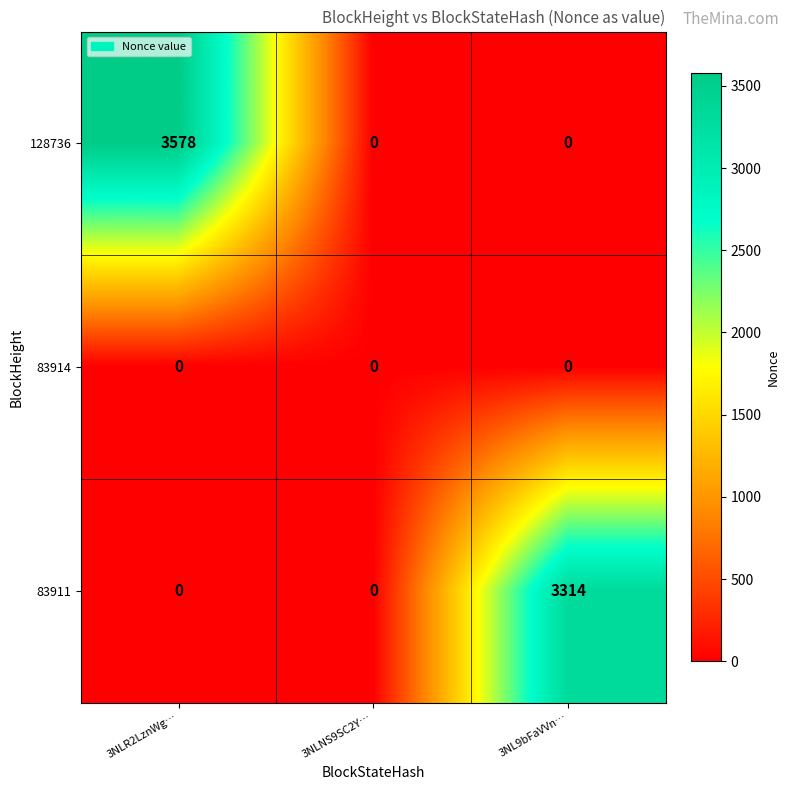

Which label corresponds to the largest value in the chart?

3NLR2LznWg…